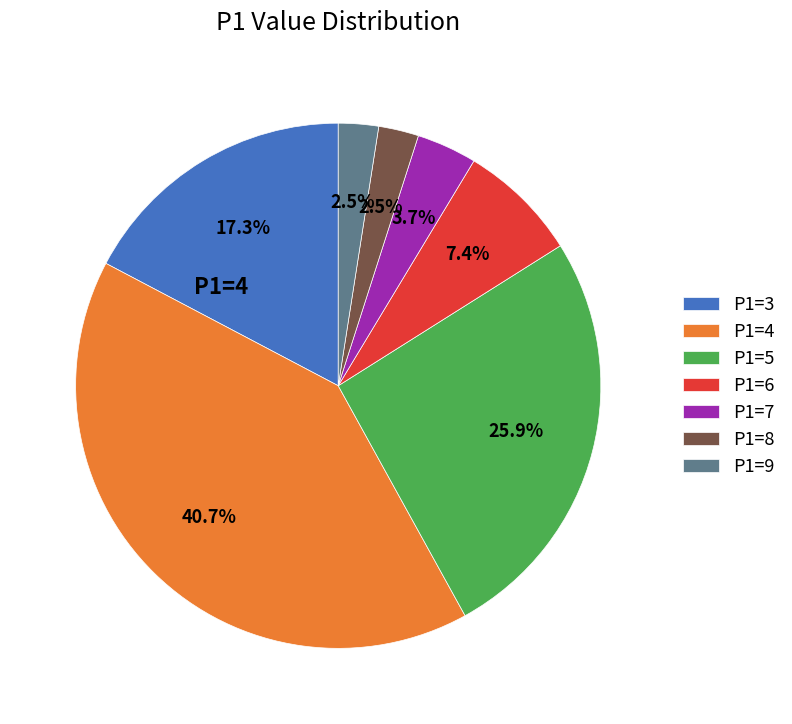

Does any single category account for the majority?

No